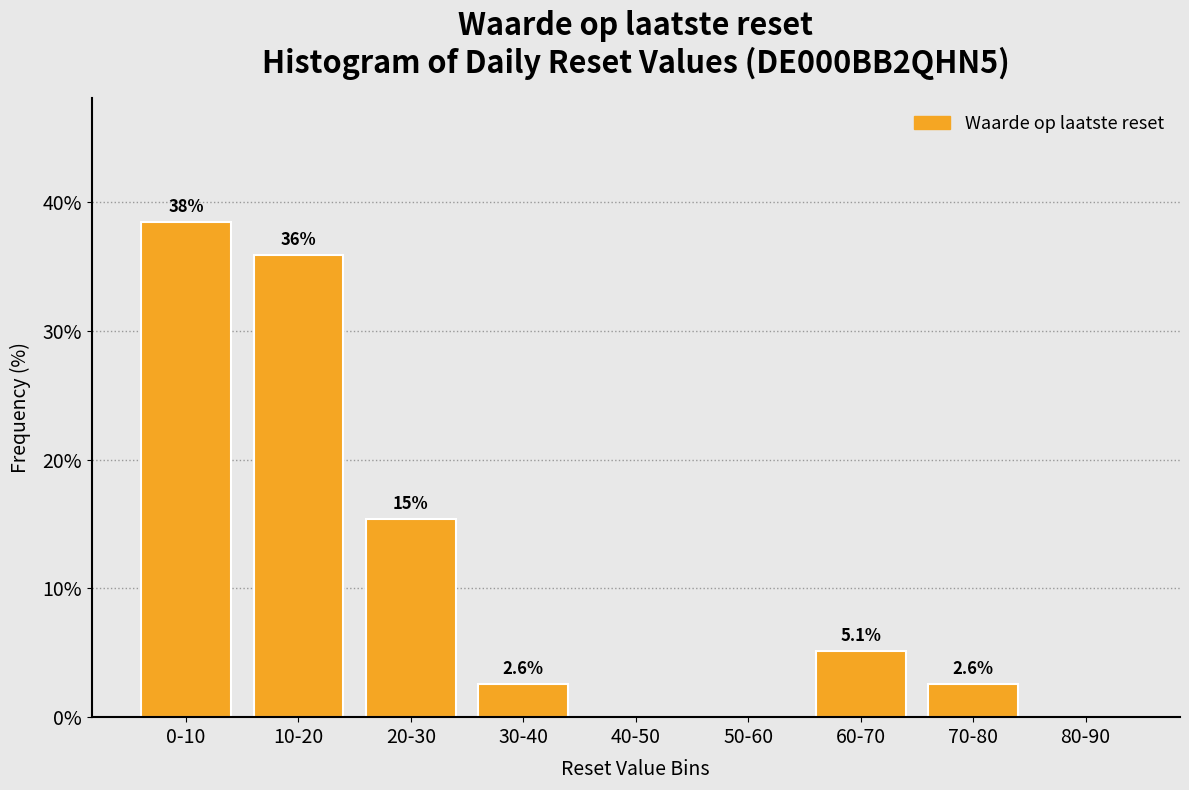

Reading left to right, extract all data points from this chart.

0-10=38.5	10-20=35.9	20-30=15.4	30-40=2.6	40-50=0.0	50-60=0.0	60-70=5.1	70-80=2.6	80-90=0.0